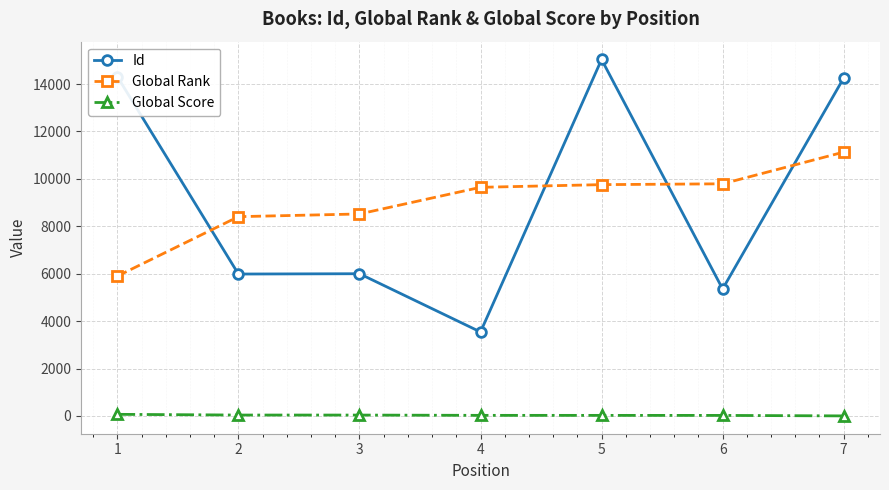

Between 3 and 4, which series saw the biggest shift?

Id